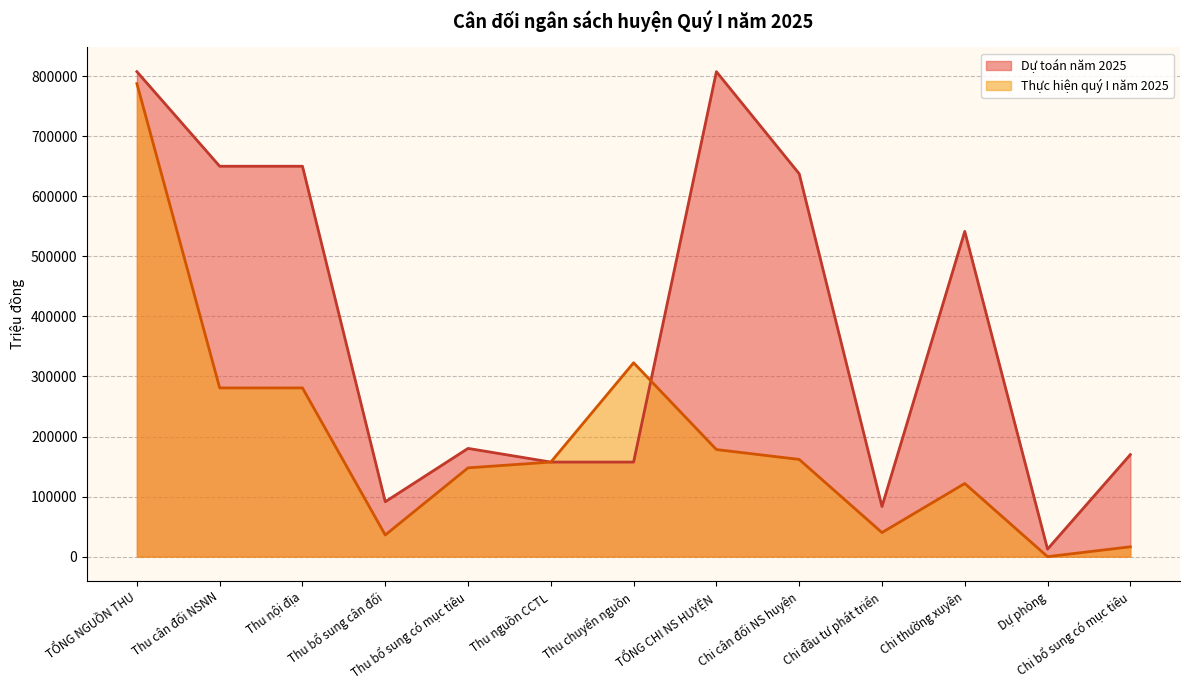

What is the label of the 9th point from the right?

Thu bổ sung có mục tiêu